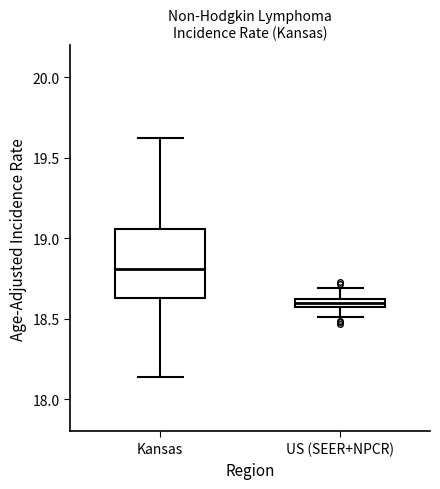

Comparing the boxes themselves (not the whiskers), which one is the tallest?

Kansas